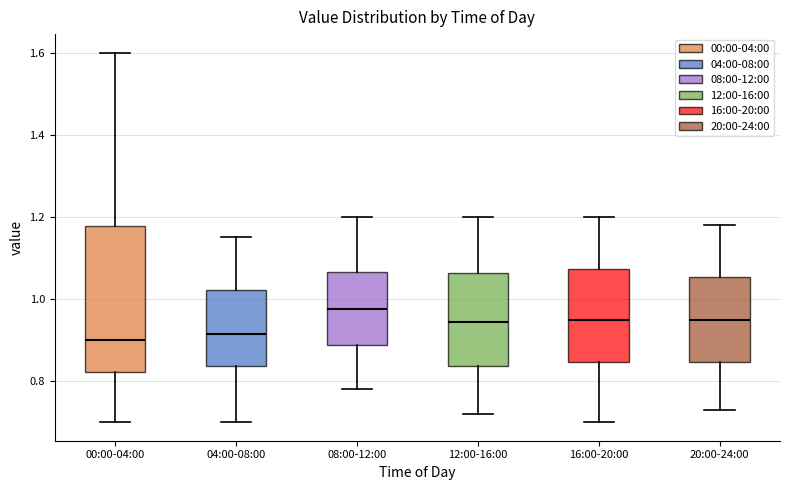

Reading left to right, read every box against the y-axis: the position of its median line, the range the box covers, and the ends of its whiskers. The values are not printed on the chart, so give them approximately, as read against the axis.

00:00-04:00: median 0.90, box 0.82 to 1.18, whiskers 0.70 to 1.60
04:00-08:00: median 0.92, box 0.84 to 1.02, whiskers 0.70 to 1.16
08:00-12:00: median 0.98, box 0.88 to 1.06, whiskers 0.78 to 1.20
12:00-16:00: median 0.94, box 0.84 to 1.06, whiskers 0.72 to 1.20
16:00-20:00: median 0.96, box 0.84 to 1.08, whiskers 0.70 to 1.20
20:00-24:00: median 0.96, box 0.84 to 1.06, whiskers 0.74 to 1.18